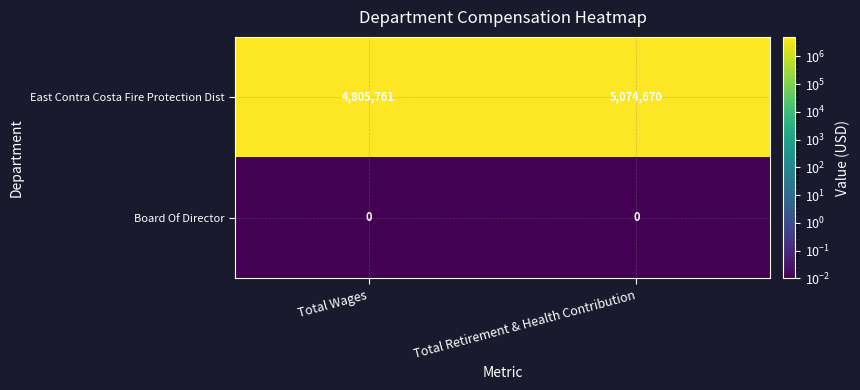

At which category is the sum across all series the highest?

Total Retirement & Health Contribution